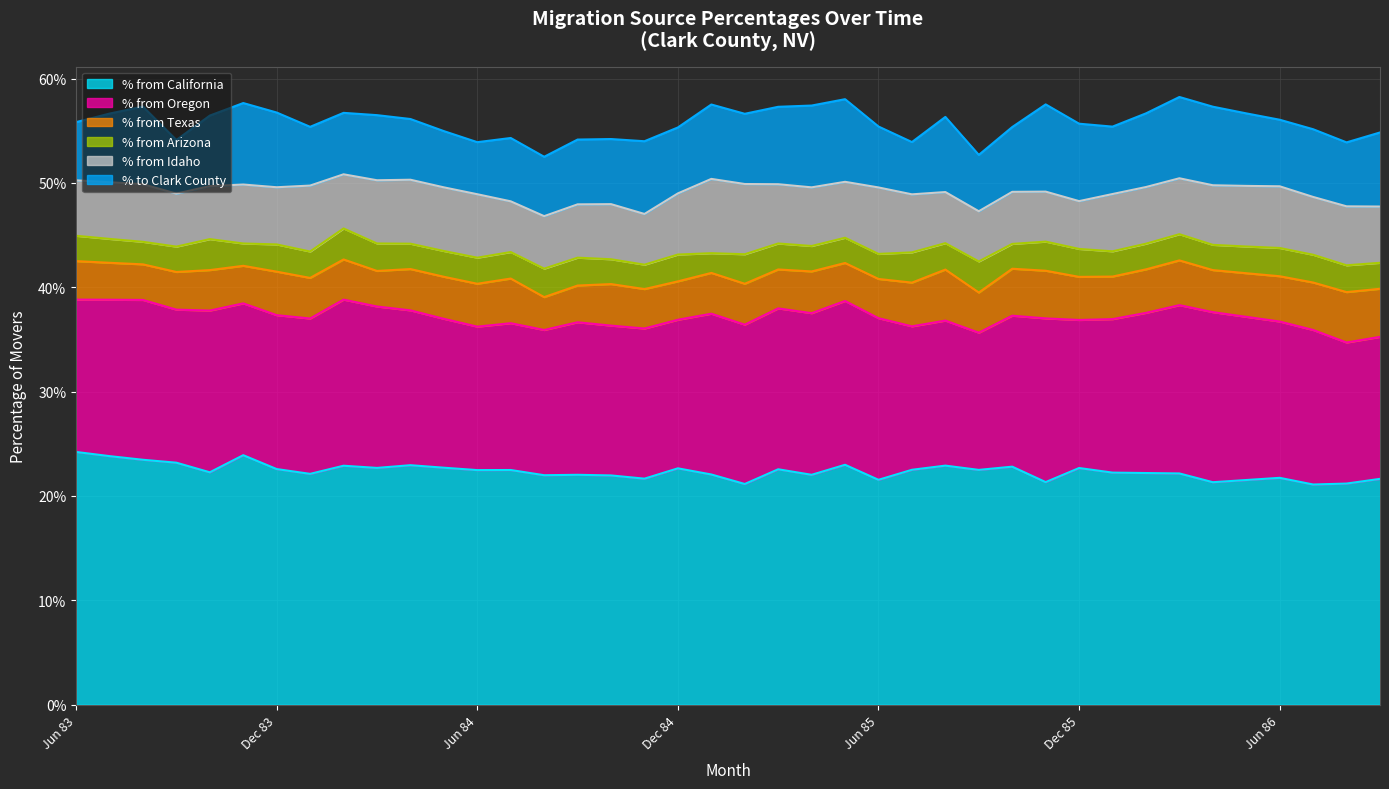

At which label is % to Clark County closest to 0?

Jun 84